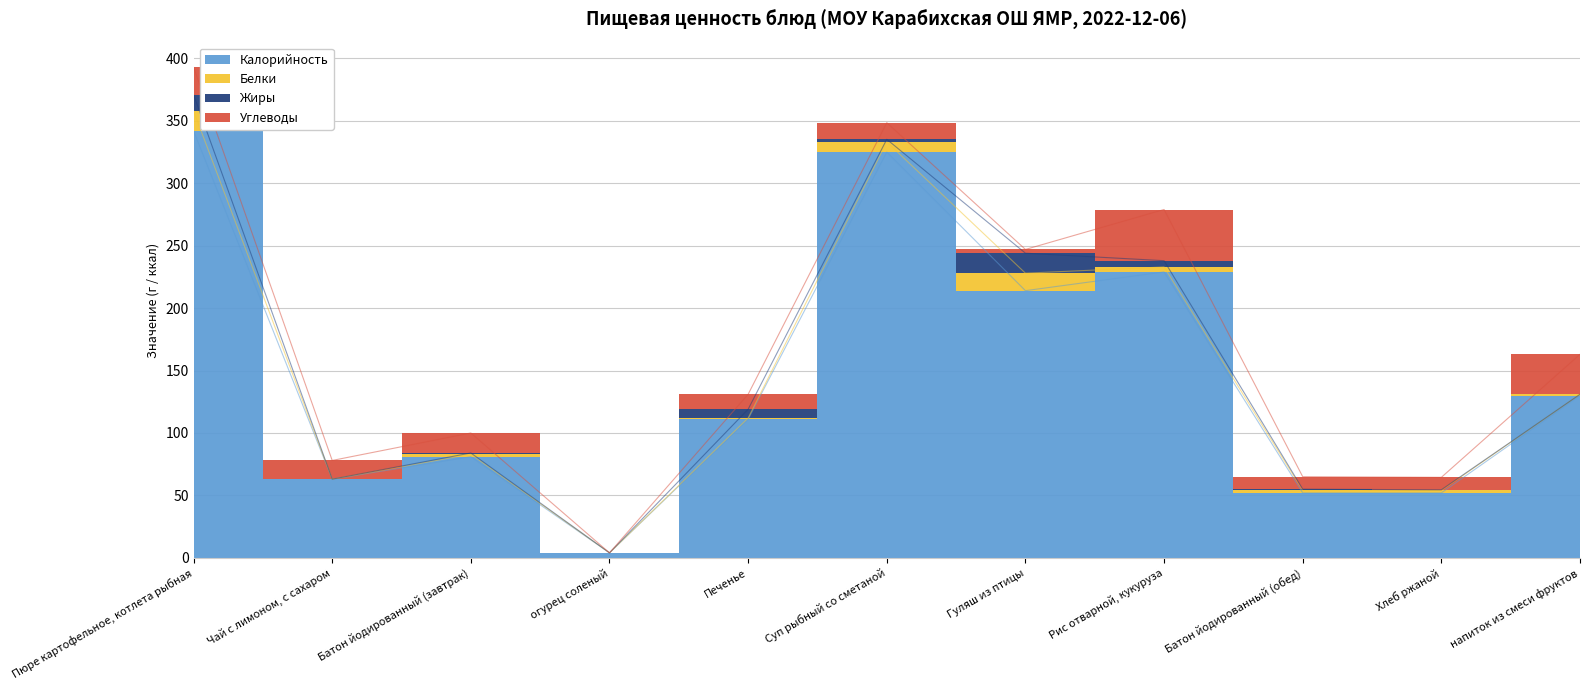

Where does the Калорийность series first go above 111?

Пюре картофельное, котлета рыбная